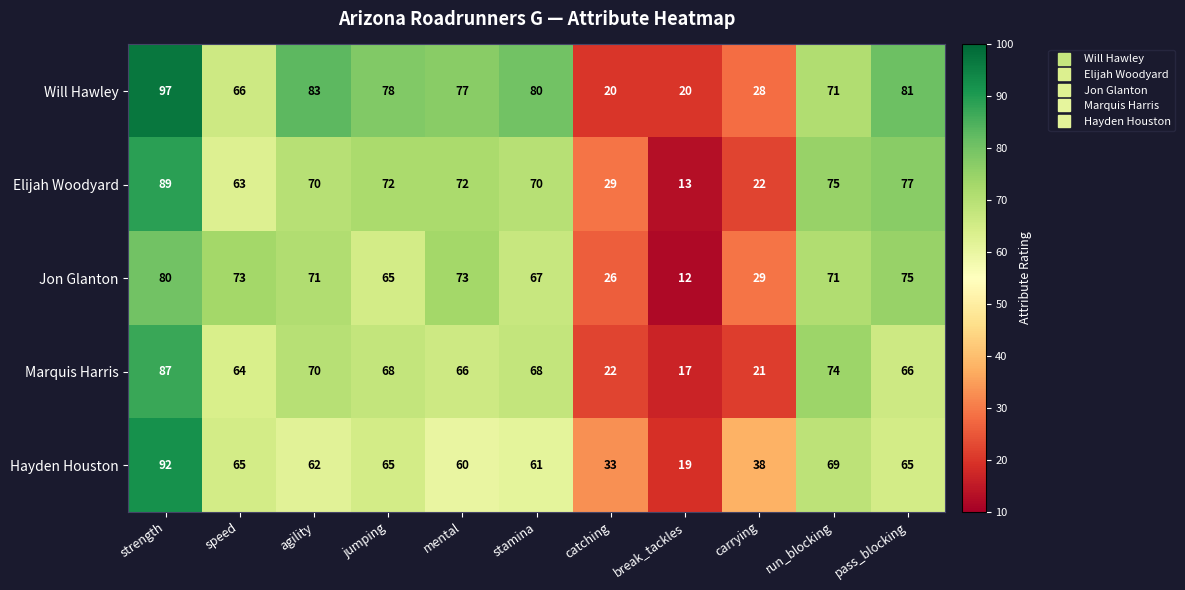

Which series changed the most between strength and stamina?

Hayden Houston